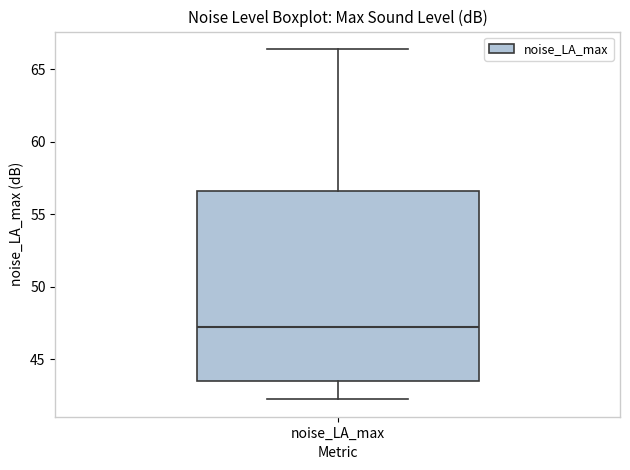

Where is the upper edge of the box for noise_LA_max on the y-axis? The values are not printed on the chart, so give them approximately, as read against the axis.

56.5